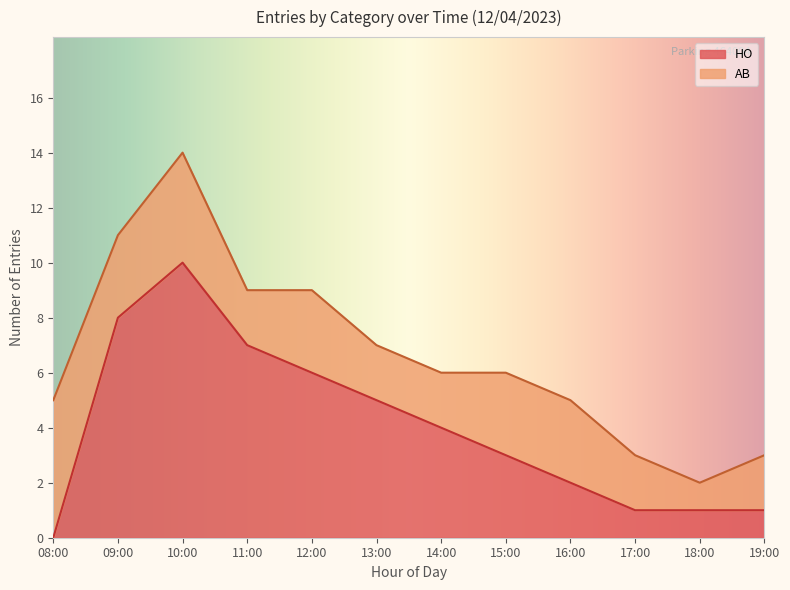

Which has a higher value, 18:00 or 10:00?

10:00